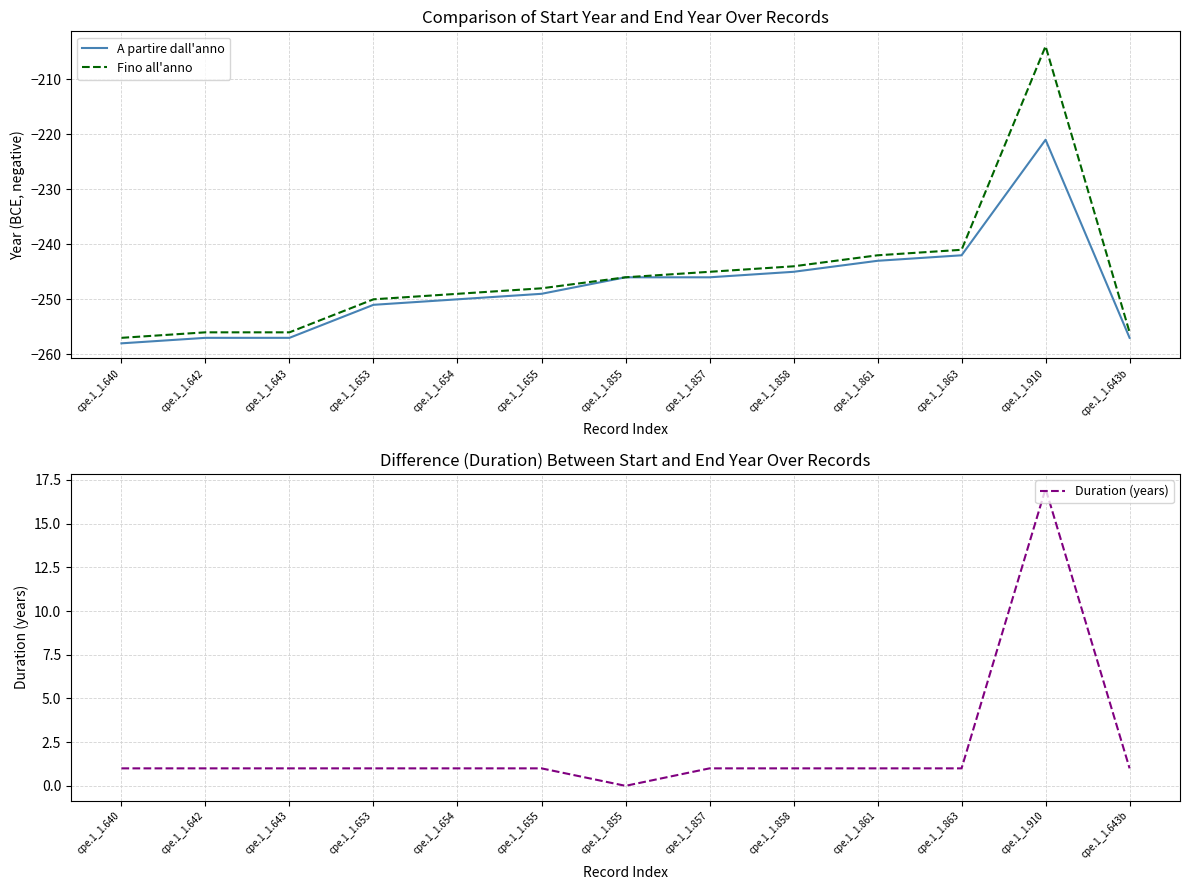

Where is the first local maximum for Fino all'anno?

cpe.1_1.910